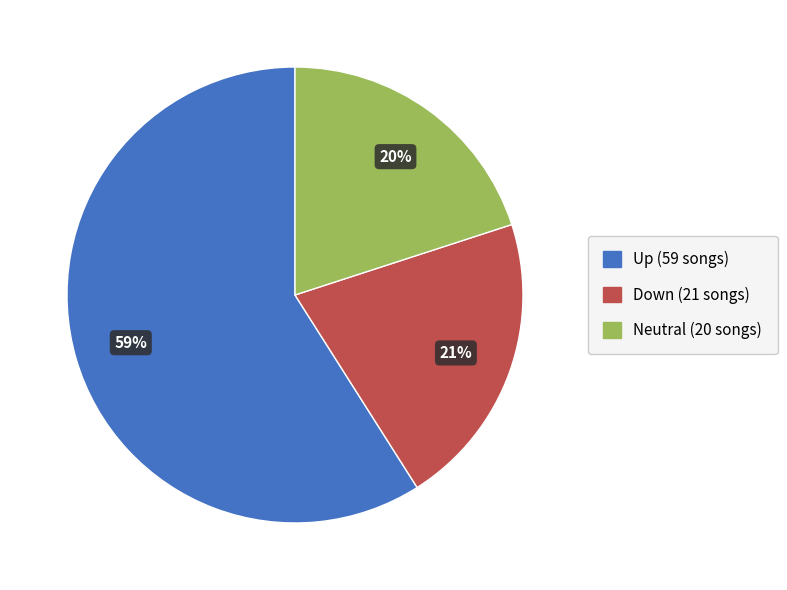

What is the ratio of the value at Up (59 songs) to the value at Down (21 songs)?

2.8